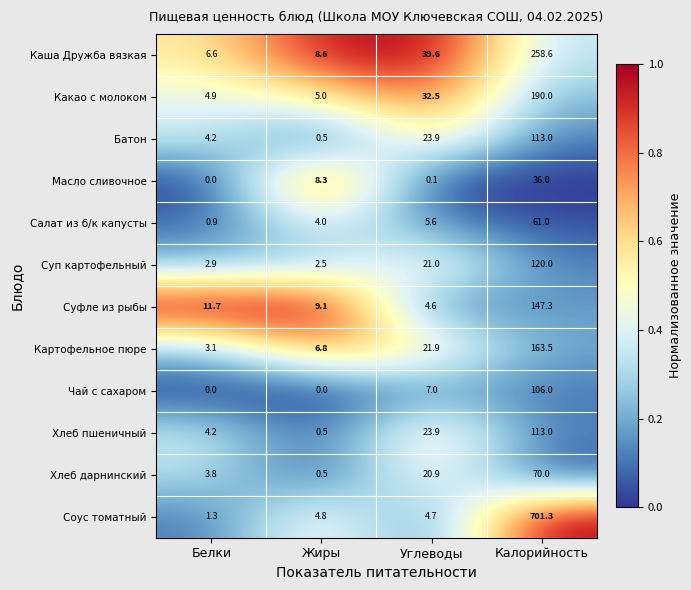

What is the difference between the maximum and minimum values in the Хлеб дарнинский series?

69.5